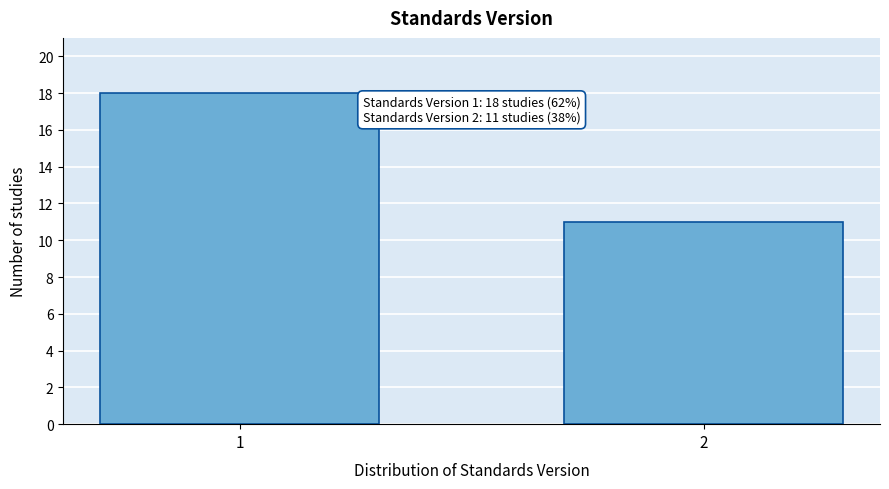

Reading left to right, list all the values displayed in this chart.

18	11